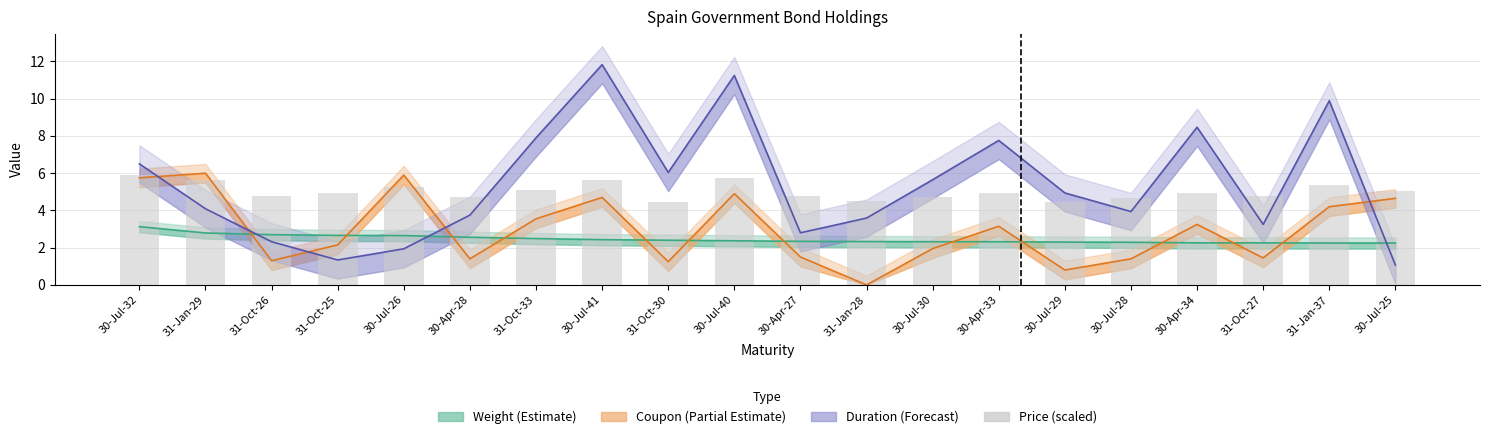

What is the maximum value for Coupon (%)?

6.0